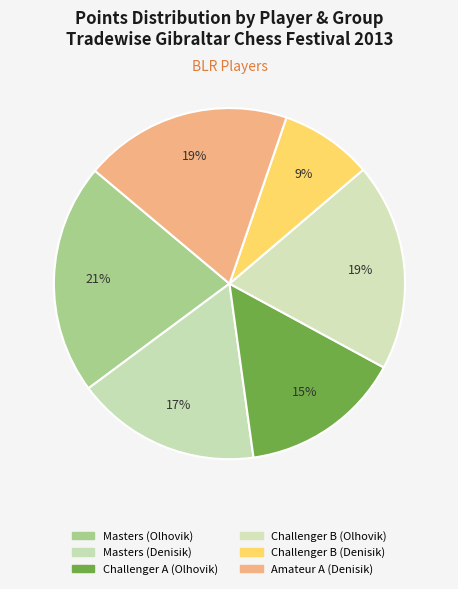

To the nearest percent, what is the average slice percentage?

17%